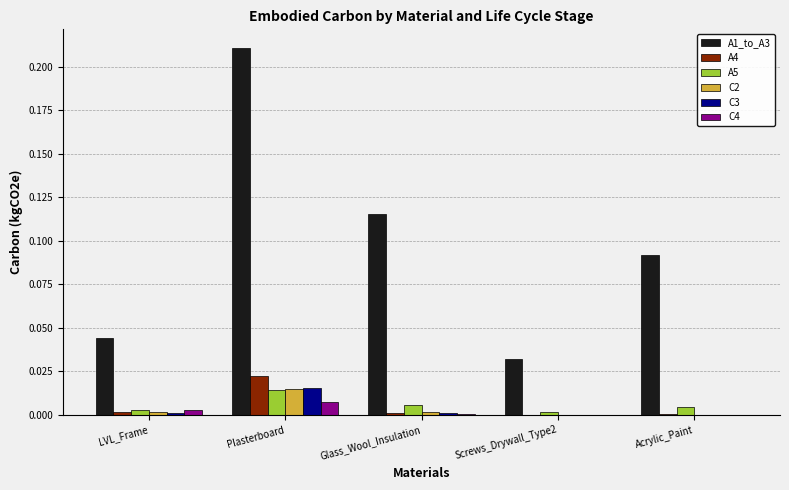

The value of A5 at LVL_Frame is 0.0. True or false?

True